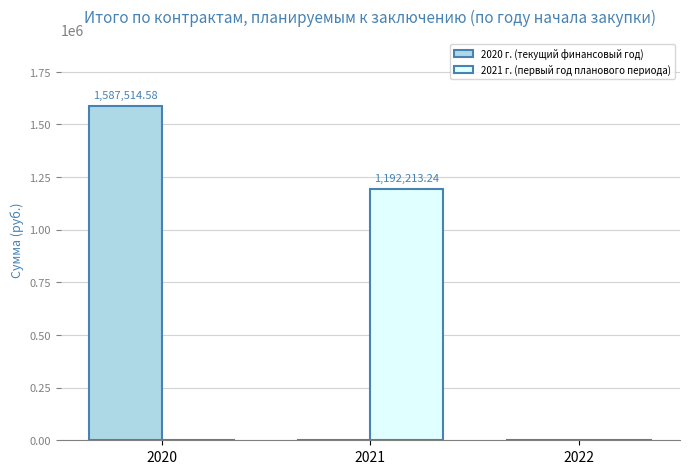

At which category does the chart reach its peak across all series?

2020